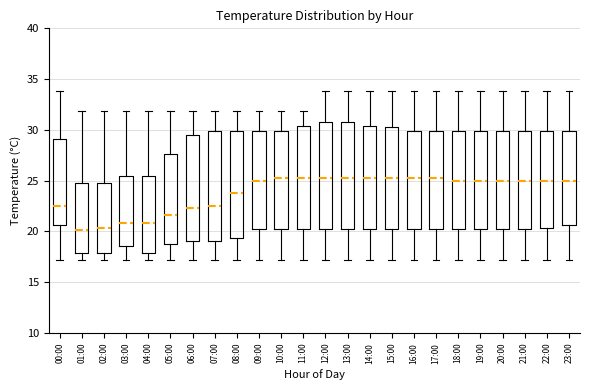

Where does the median line of the box for 12:00 sit on the y-axis? The values are not printed on the chart, so give them approximately, as read against the axis.

25.5